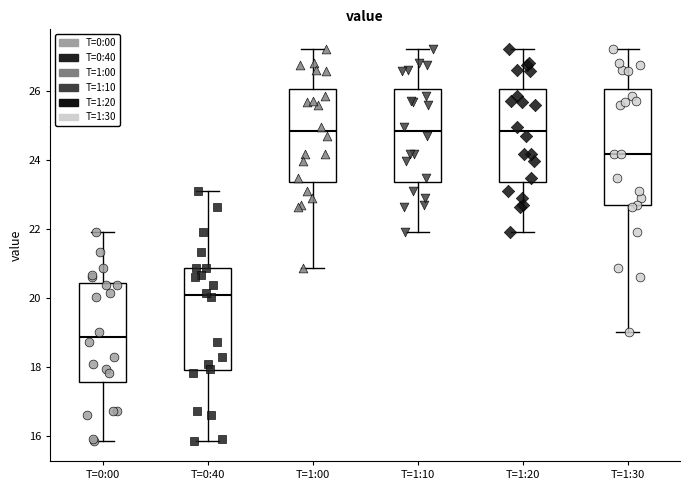

Comparing the boxes themselves (not the whiskers), which one is the tallest?

T=1:30